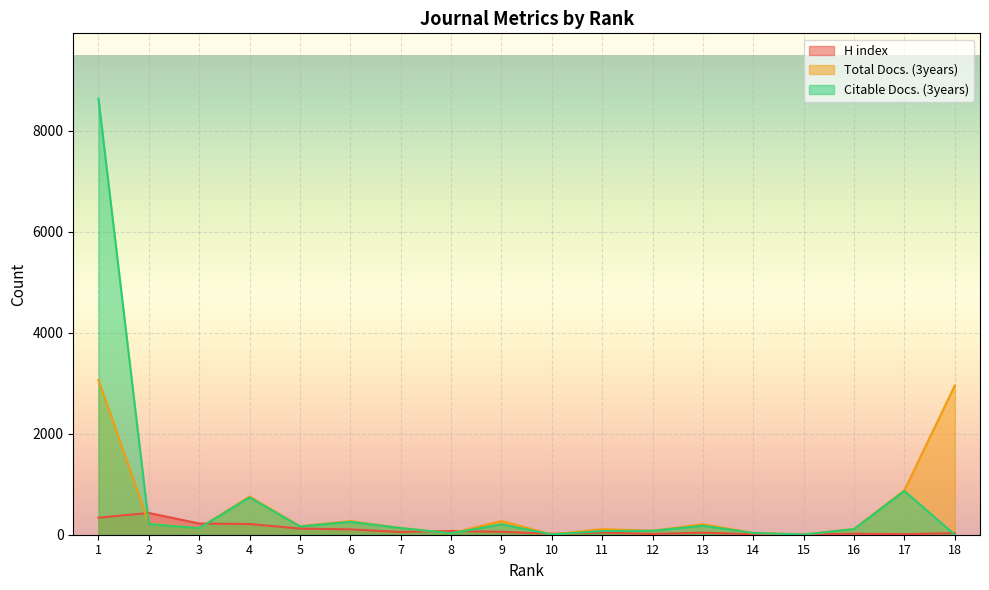

At how many categories does at least one series exceed 4143?

1